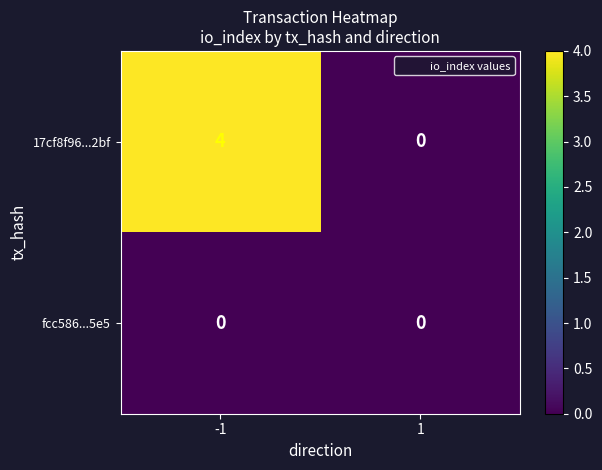

Which series has the widest spread of values?

17cf8f96...2bf